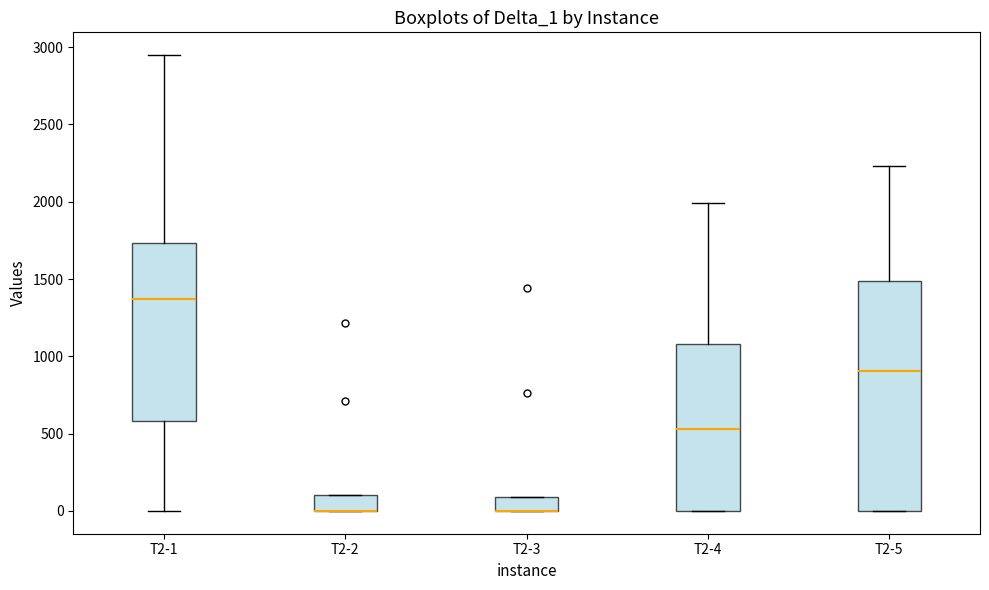

Reading left to right, read every box against the y-axis: the position of its median line, the range the box covers, and the ends of its whiskers. The values are not printed on the chart, so give them approximately, as read against the axis.

T2-1: median 1350, box 600 to 1750, whiskers 0 to 2950
T2-2: median 0 (drawn on the box's lower edge), box 0 to 100, whiskers 0 to 100
T2-3: median 0 (drawn on the box's lower edge), box 0 to 100, whiskers 0 to 100
T2-4: median 550, box 0 to 1100, whiskers 0 to 2000
T2-5: median 900, box 0 to 1500, whiskers 0 to 2250